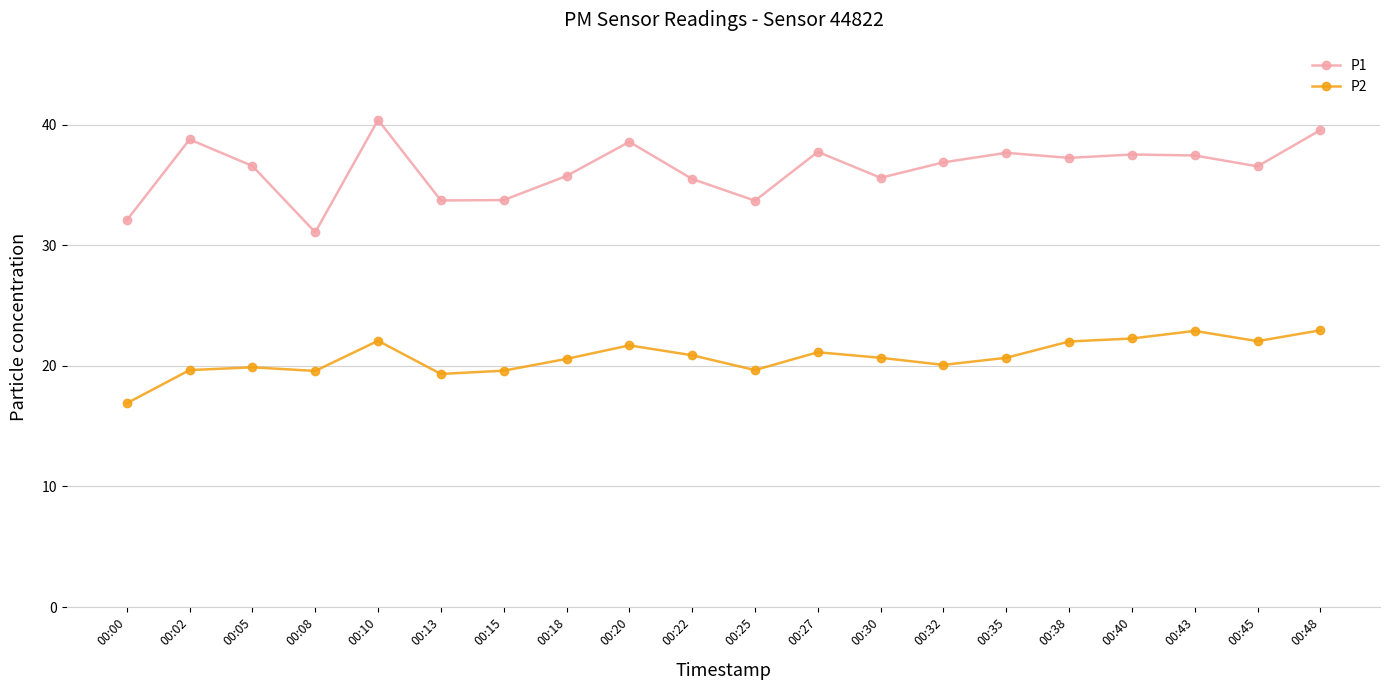

What are all the series names shown in the legend?

P1, P2